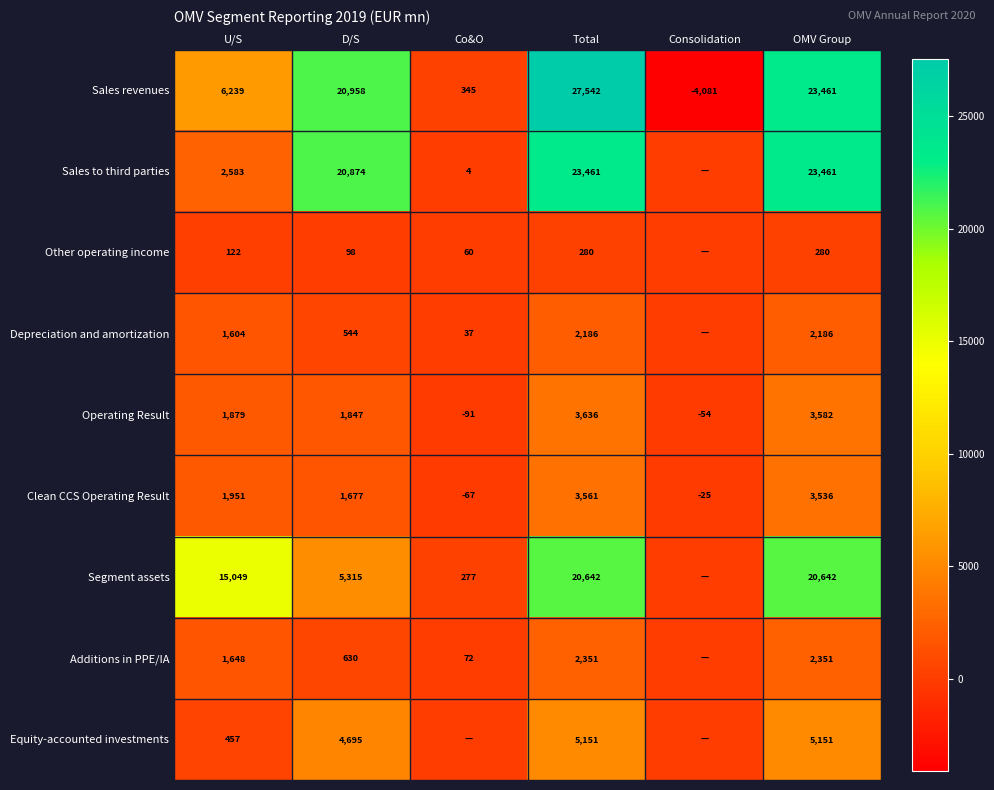

The Depreciation and amortization series shows 37 at Co&O. True or false?

True